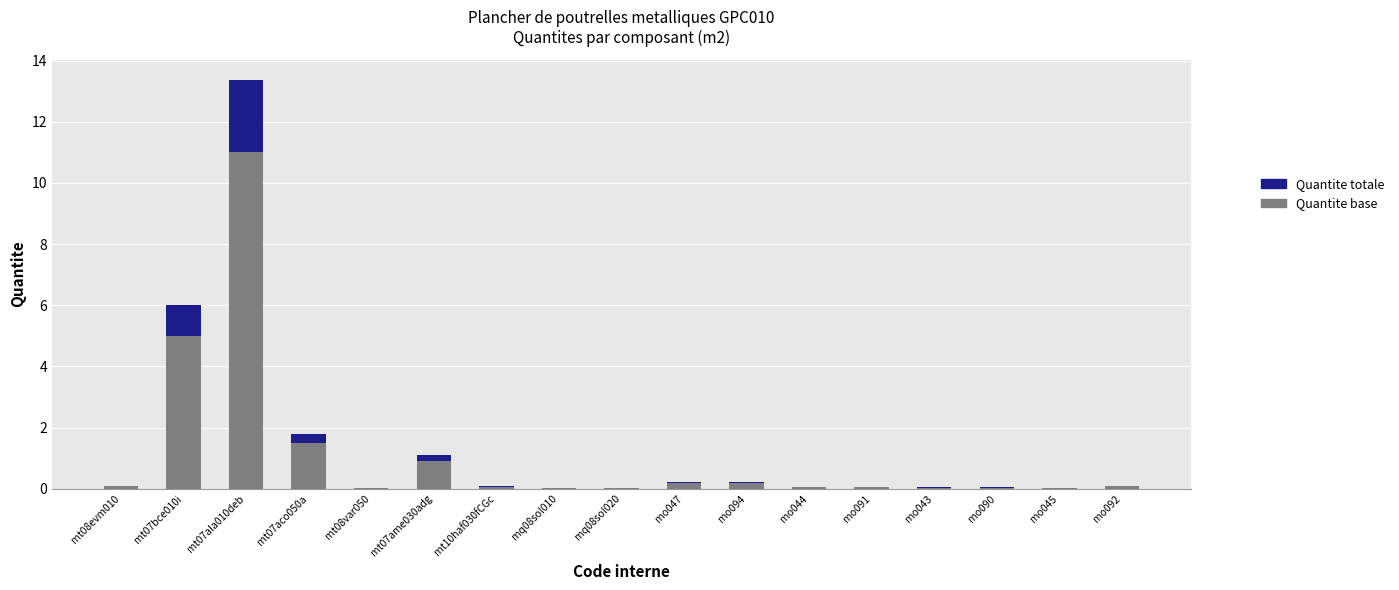

What is the maximum value for Quantite base?

11.0